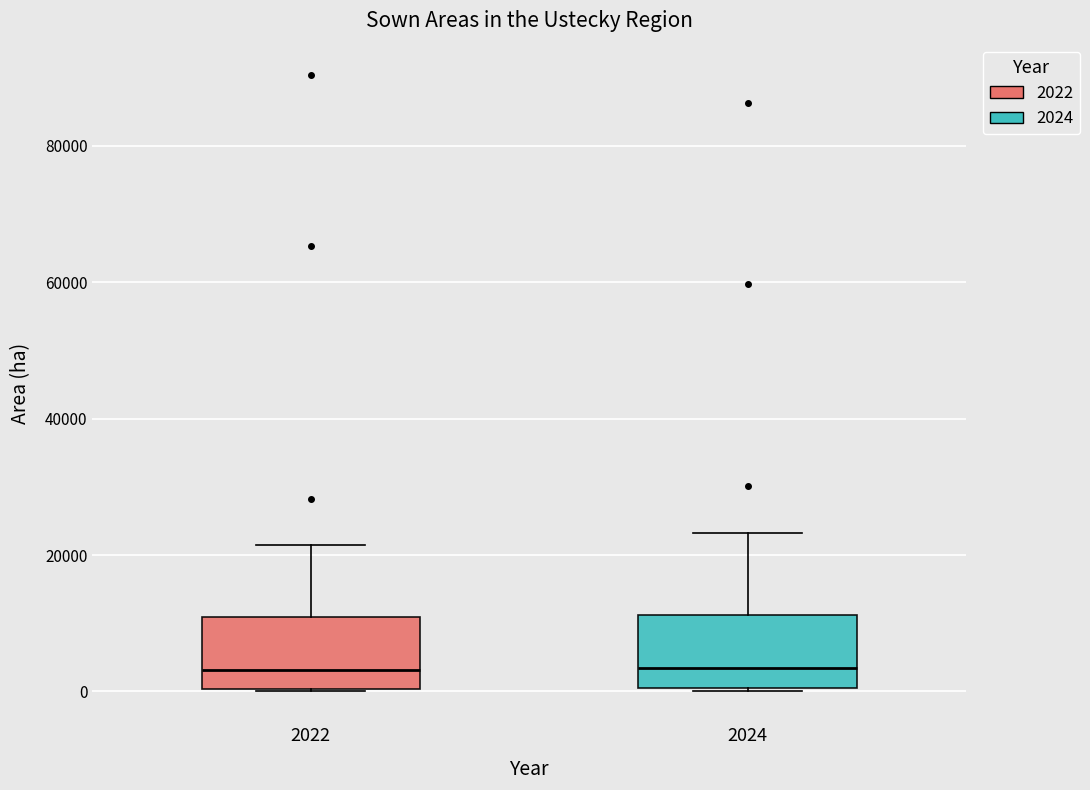

Reading left to right, transcribe this box plot: for each box, give where its median line is, the range the box spans, and where its two whiskers end, as read against the y-axis. The values are not printed on the chart, so give them approximately, as read against the axis.

2022: median 4000, box 0 to 10000, whiskers 0 to 22000
2024: median 4000, box 0 to 12000, whiskers 0 to 24000